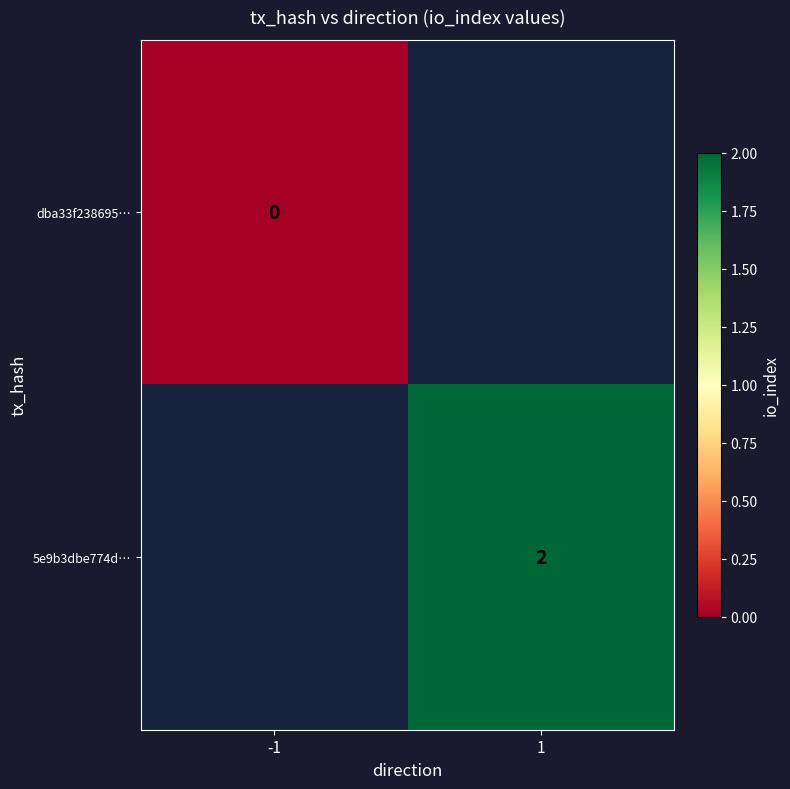

How many series are shown in this chart?

2